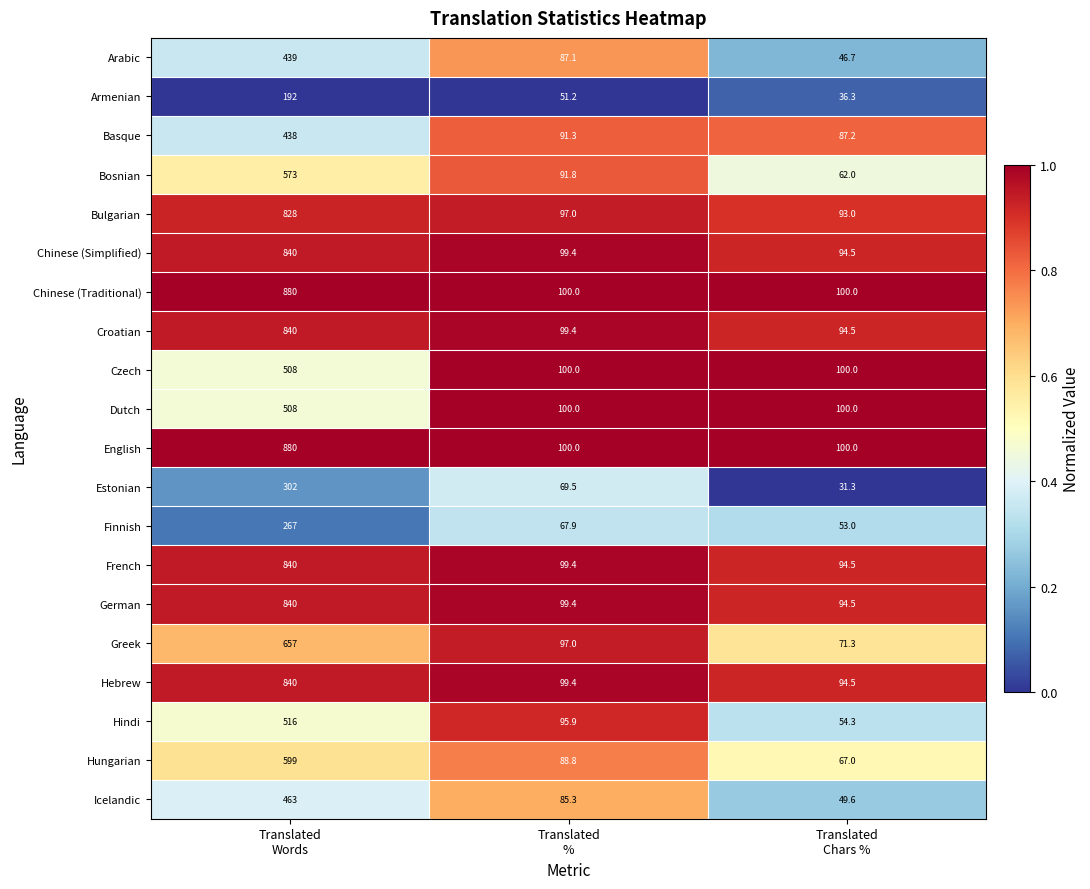

What is the minimum value for Croatian?

94.5